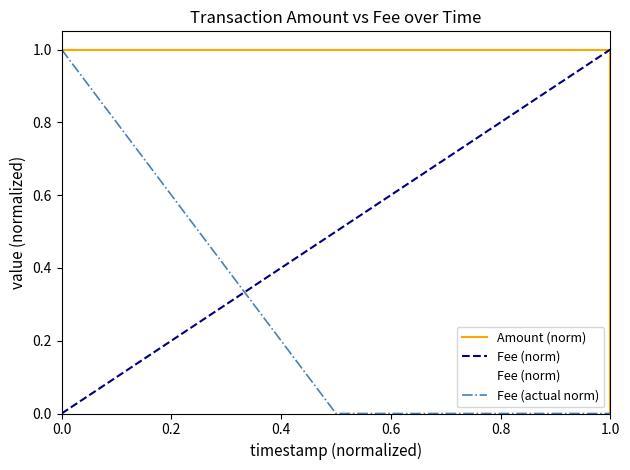

List the series in order of their peak value, lowest first.

Amount (norm), Fee (norm), Fee (actual norm)